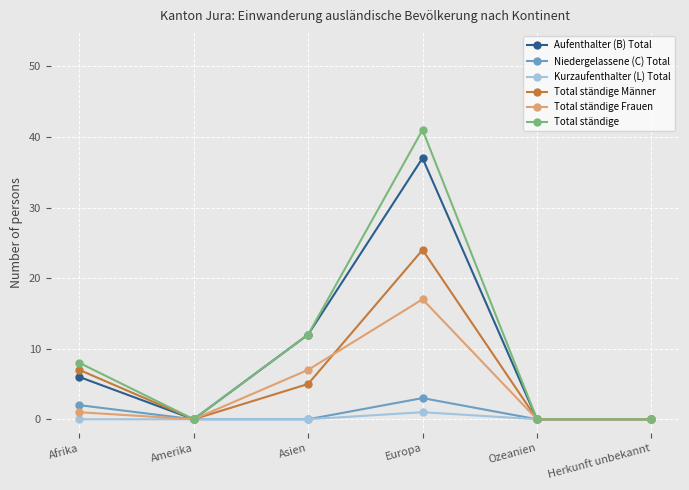

What is the difference between the Total ständige Frauen values at Ozeanien and Afrika?

1